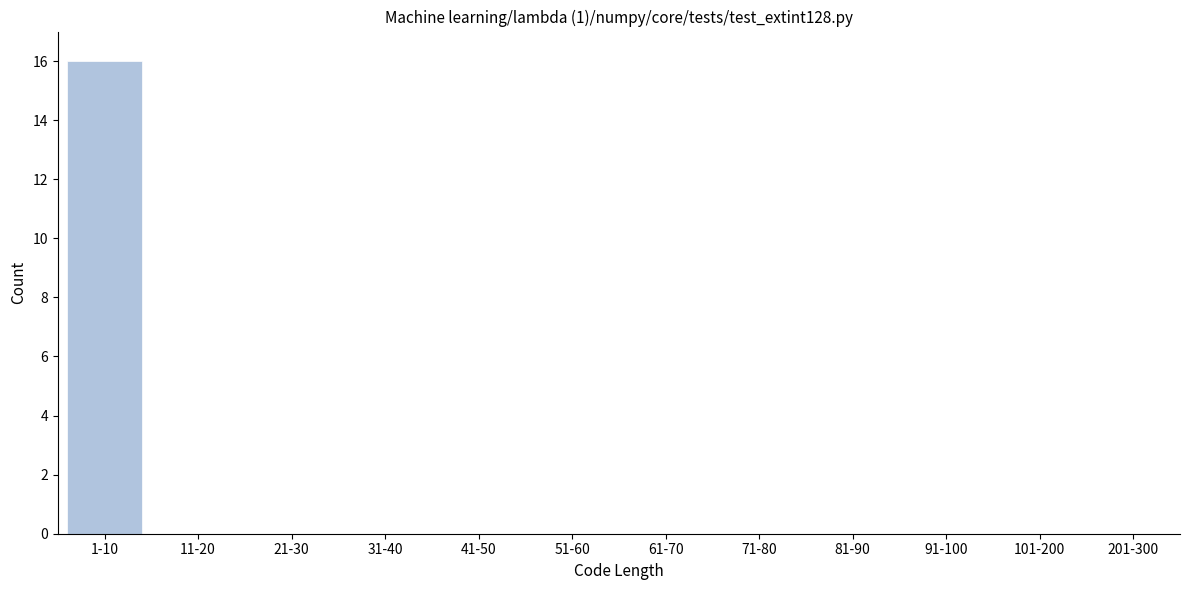

Reading left to right, list all the values displayed in this chart.

1-10=16	11-20=0	21-30=0	31-40=0	41-50=0	51-60=0	61-70=0	71-80=0	81-90=0	91-100=0	101-200=0	201-300=0